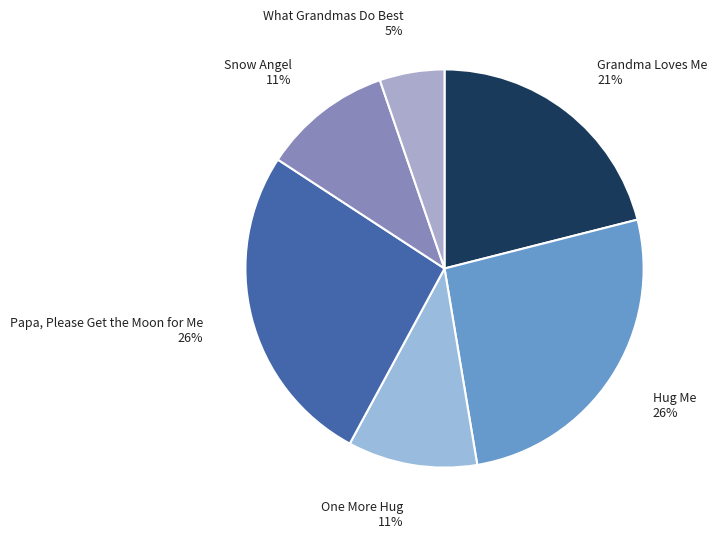

Is it true that Papa, Please Get the Moon for Me is 26% of the pie?

True